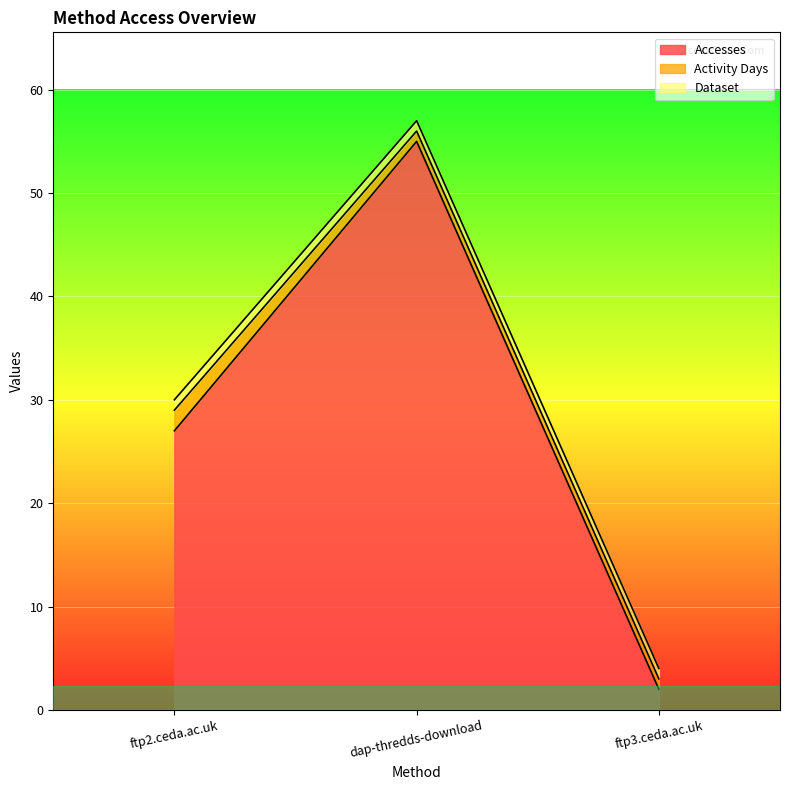

How many data points does each series have?

3